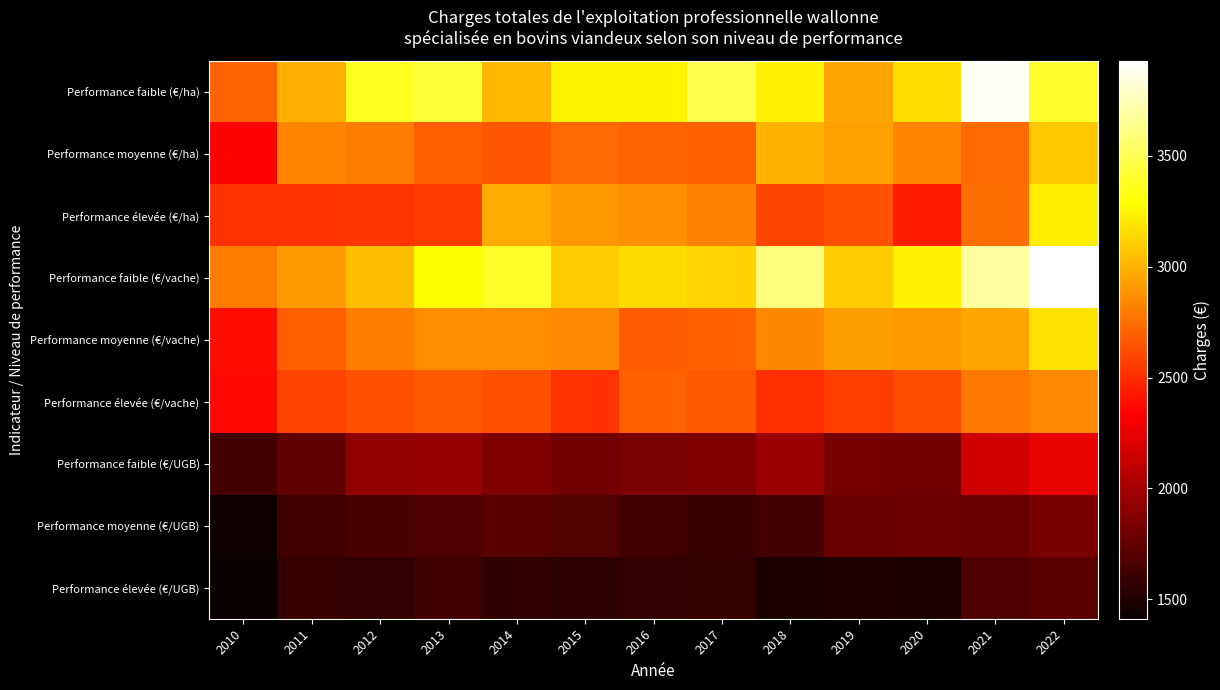

How many distinct data groups are displayed?

9